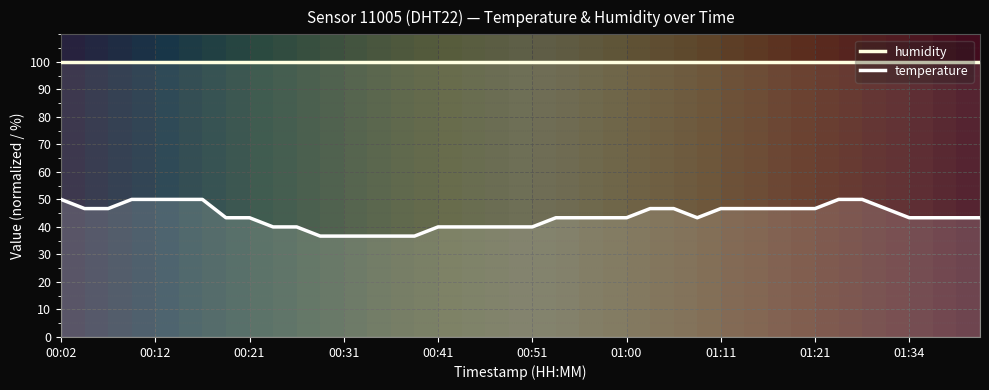

Between 26 and 37, which is larger?

26